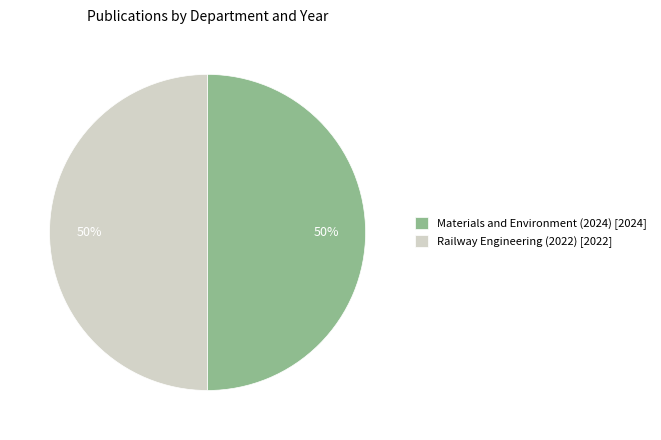

To the nearest percent, what is the combined percentage of Railway Engineering (2022) and Materials and Environment (2024)?

100%